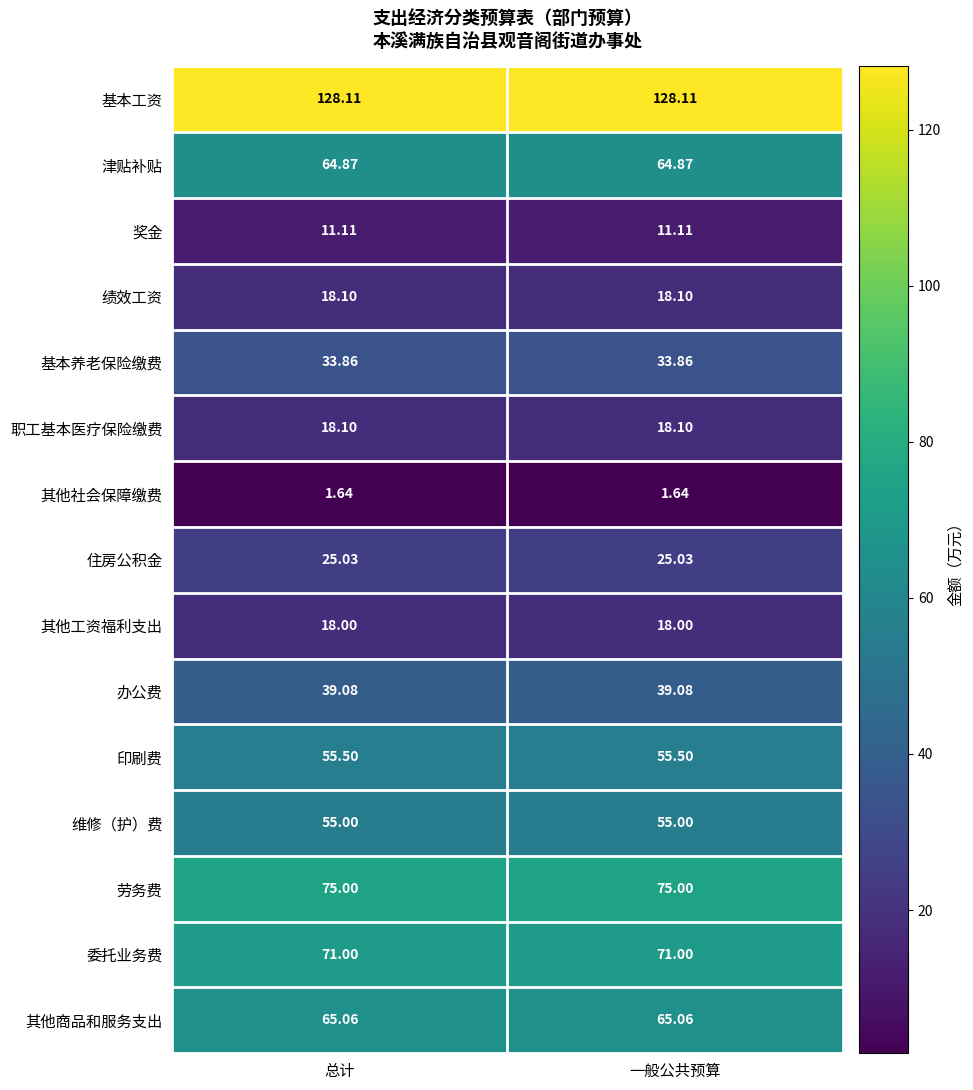

Which series has the largest total across all categories?

基本工资